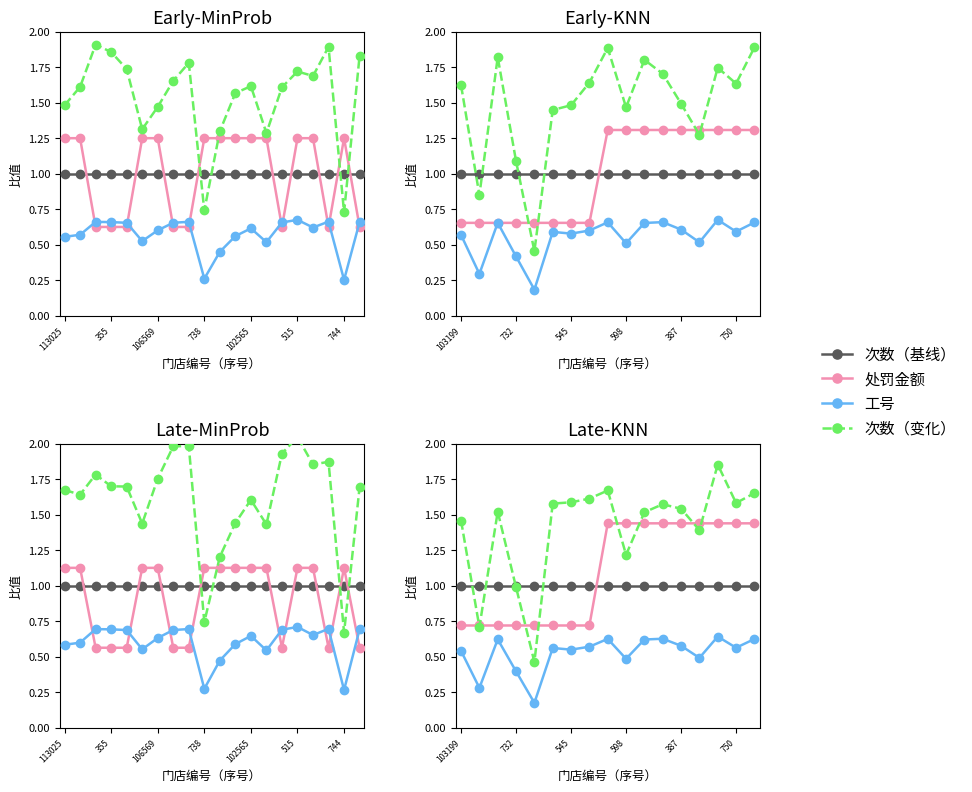

Reading right to left, list all the values displayed in this chart.

次数（基线）: 1.0	1.0	1.0	1.0	1.0	1.0	1.0	1.0	1.0	1.0	1.0	1.0	1.0	1.0	1.0	1.0	1.0
处罚金额: 1.4	1.4	1.4	1.4	1.4	1.4	1.4	1.4	1.4	0.7	0.7	0.7	0.7	0.7	0.7	0.7	0.7
工号: 0.6	0.6	0.6	0.5	0.6	0.6	0.6	0.5	0.6	0.6	0.5	0.6	0.2	0.4	0.6	0.3	0.5
次数（变化）: 1.7	1.6	1.9	1.4	1.5	1.6	1.5	1.2	1.7	1.6	1.6	1.6	0.5	1.0	1.5	0.7	1.5